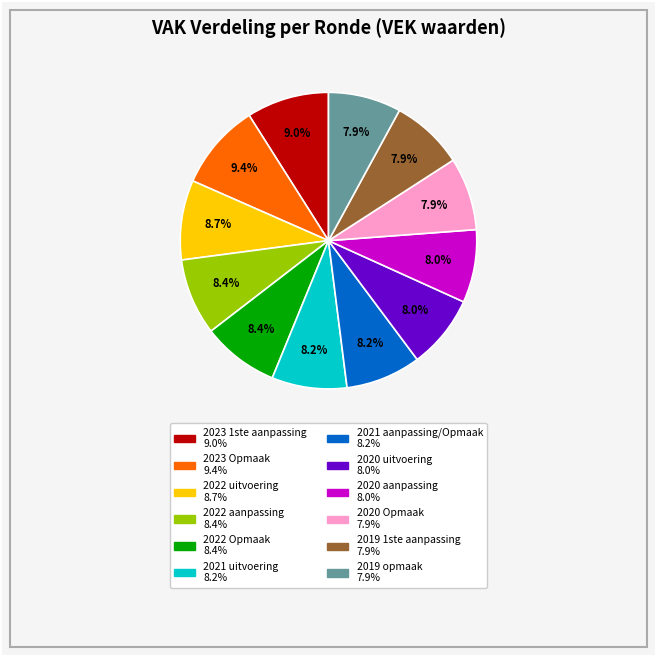

Approximately how many times larger is the value at 2019 opmaak compared to 2023 Opmaak?

0.8